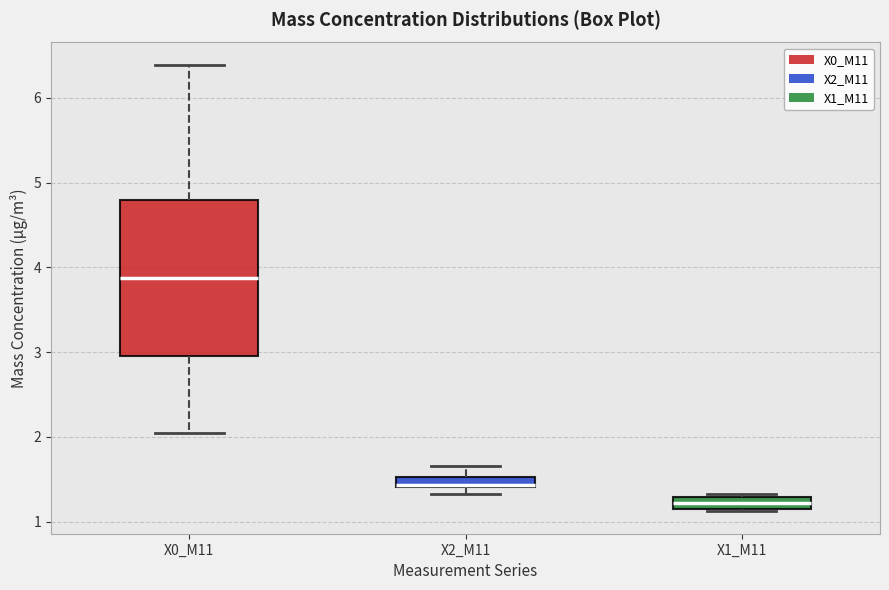

Comparing the boxes themselves (not the whiskers), which one is the tallest?

X0_M11